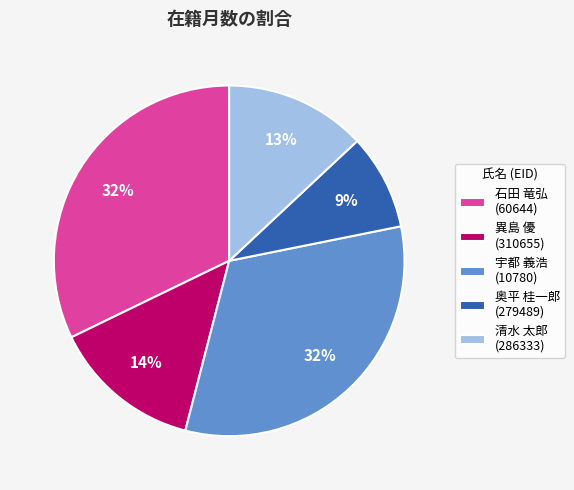

To the nearest percent, what is the average slice percentage?

20%